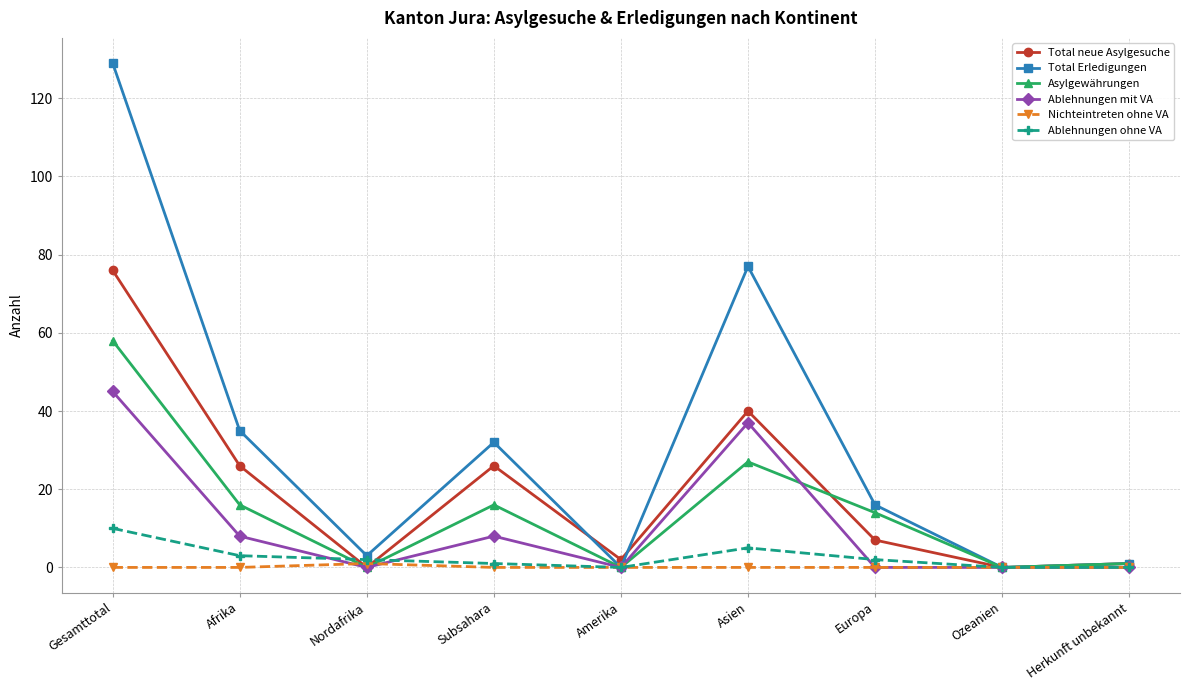

What is the approximate value of Asylgewährungen at Afrika?

16